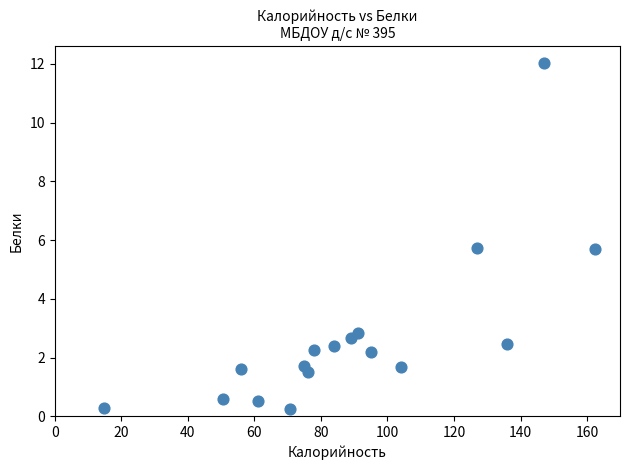

What is the range of X values (max minus min)?

147.7